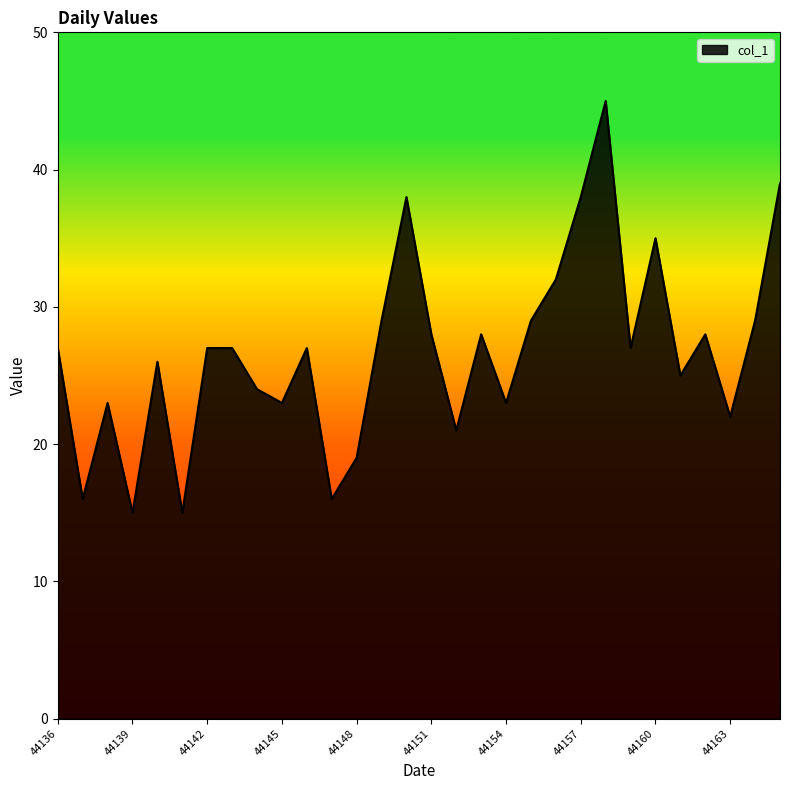

What is the difference between the maximum and minimum values?

30